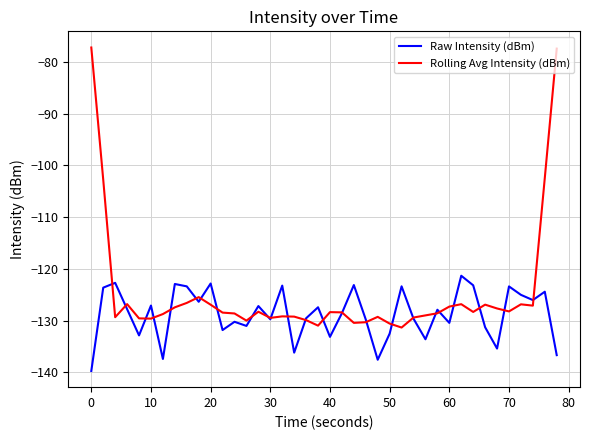

In Raw Intensity (dBm), how many points are higher than both neighbors (excluding endpoints)?

14